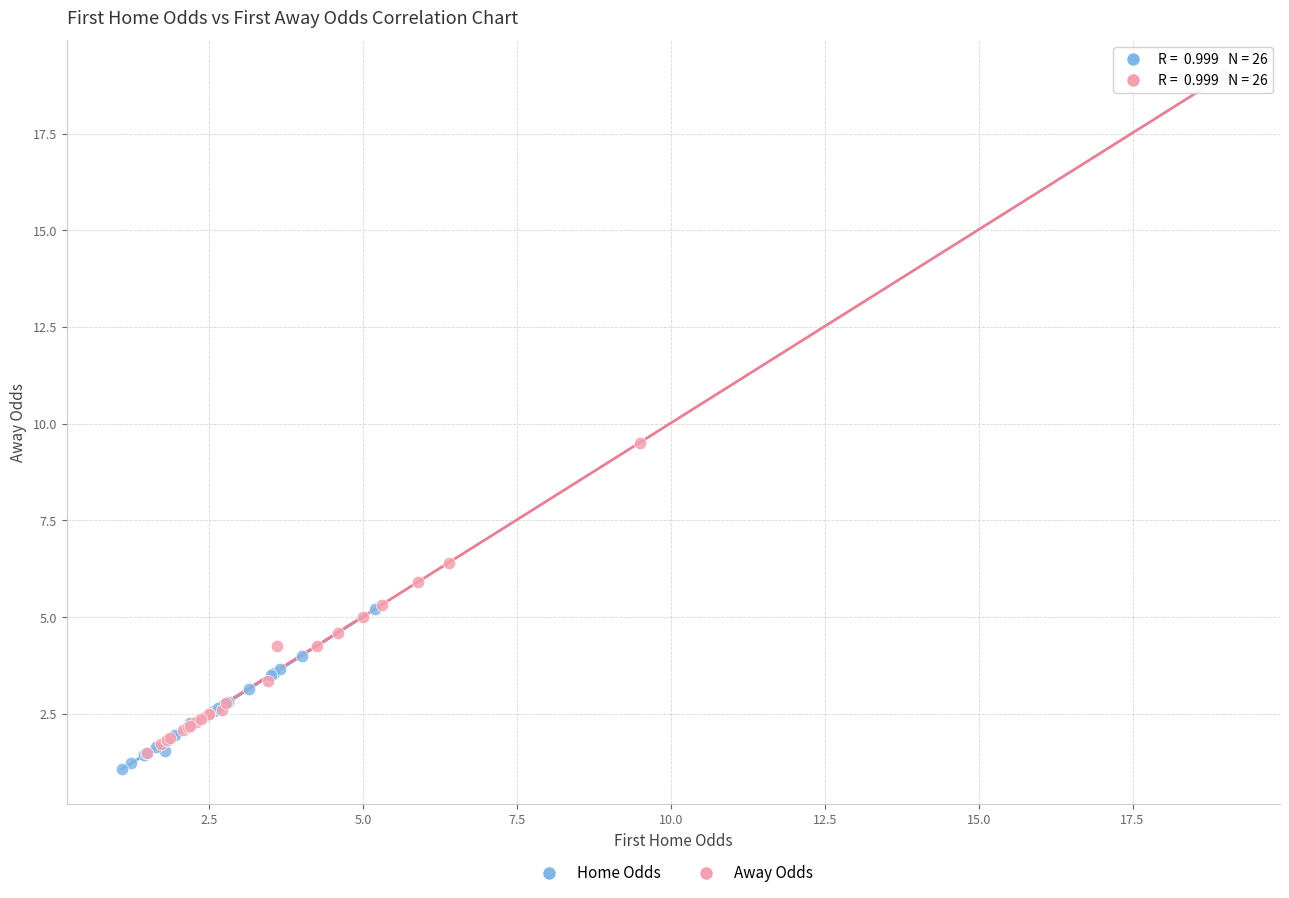

What are all the series names shown in the legend?

Home Odds, Away Odds